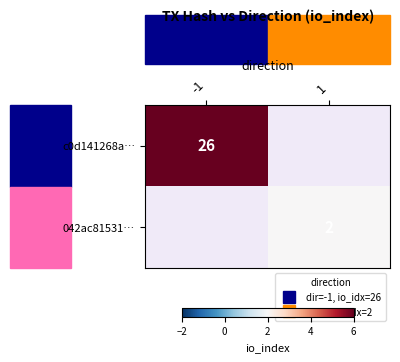

How many categories are shown in the chart?

2